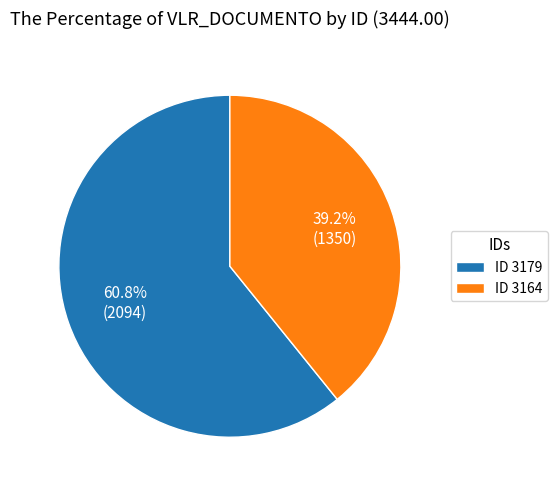

How many slices are in this pie chart?

2